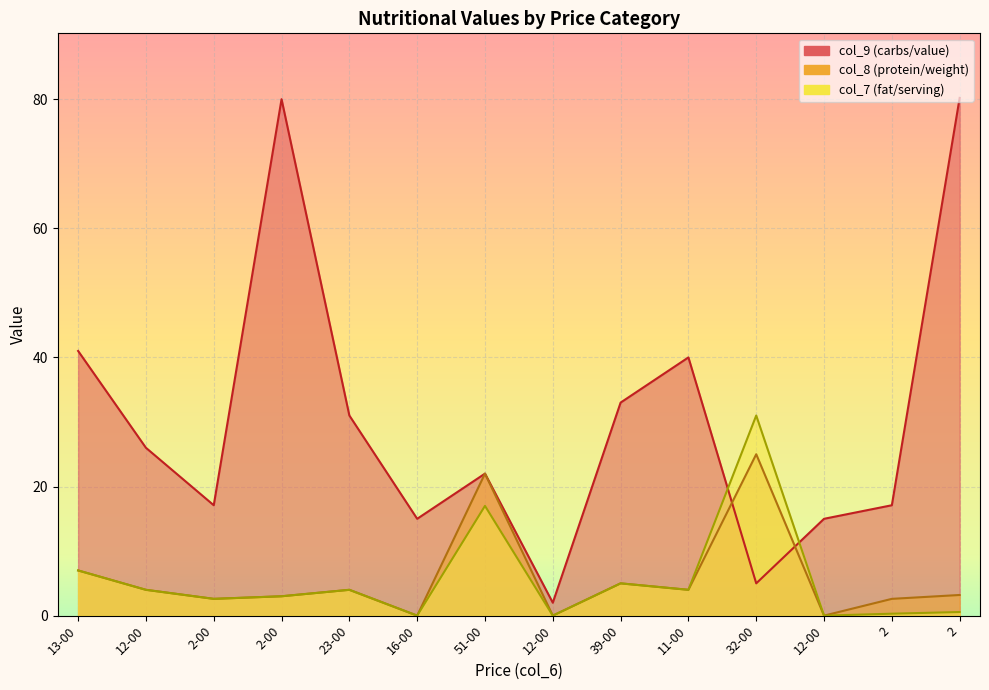

Which series has the widest spread of values?

col_9